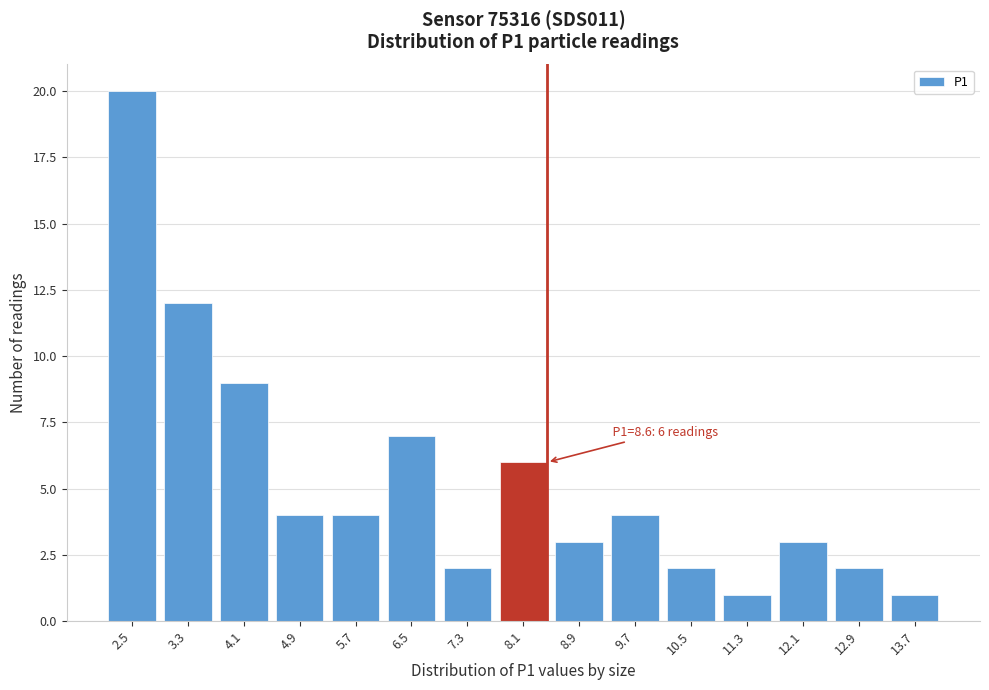

Reading left to right, what are all the values shown in this chart?

20	12	9	4	4	7	2	6	3	4	2	1	3	2	1